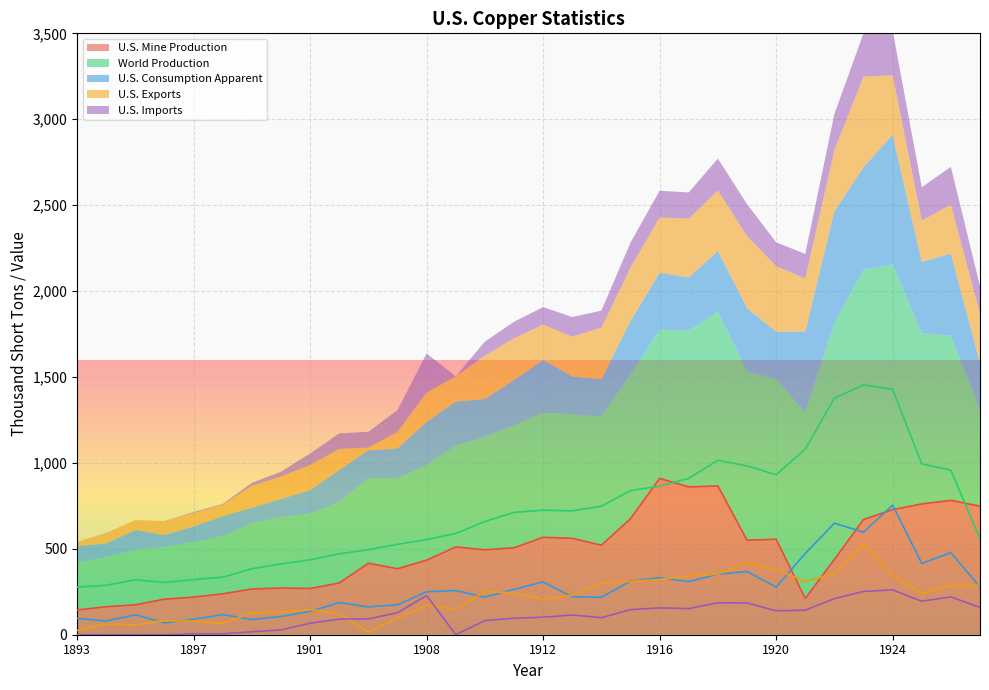

Which has a higher value, 1920 or 1919?

1920